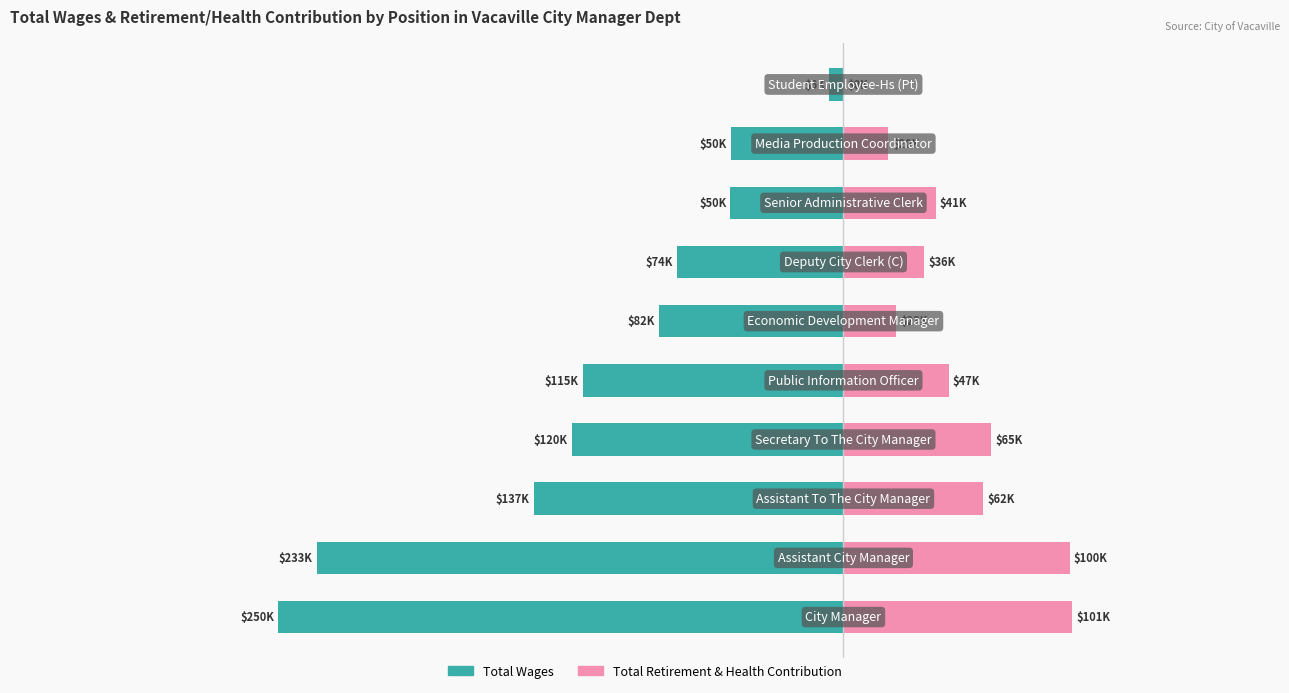

Where is Total Wages nearest to the value -36?

3